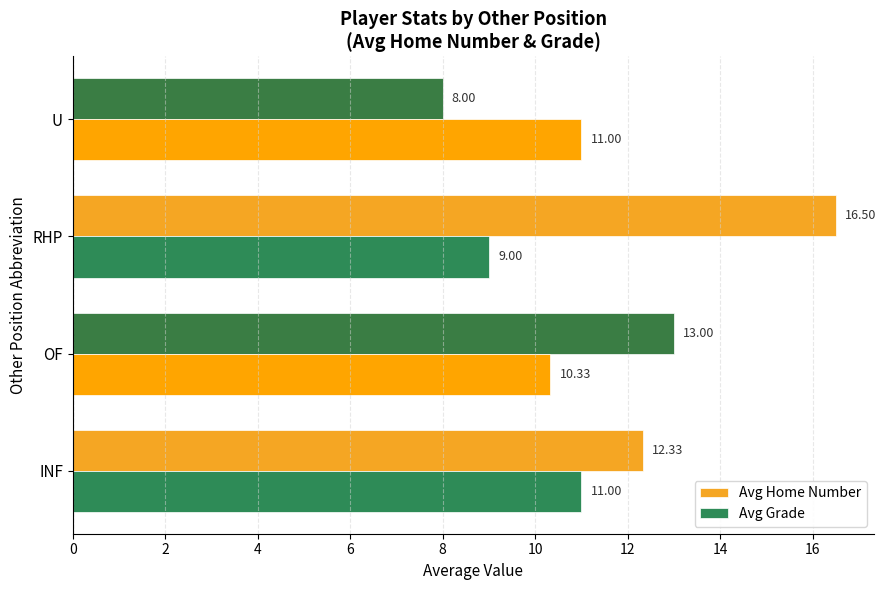

At which label does Avg Home Number reach its peak?

RHP